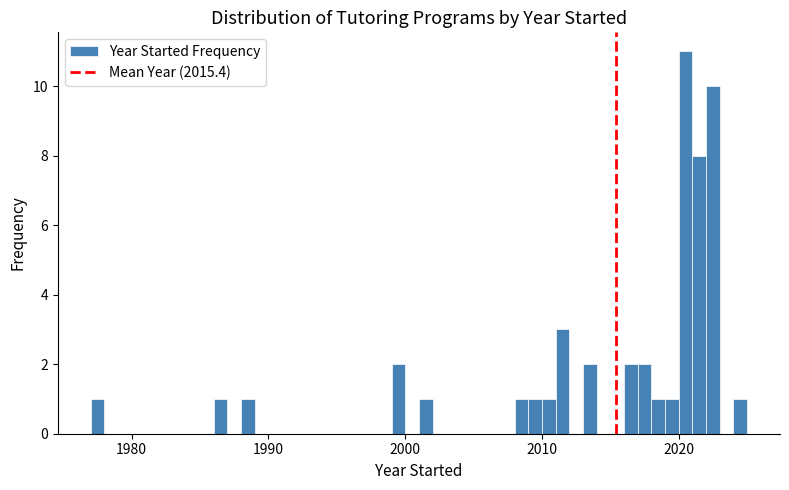

Around what value on the x-axis is the tallest bar? Give the approximate position of its centre, as read against the axis.

2021